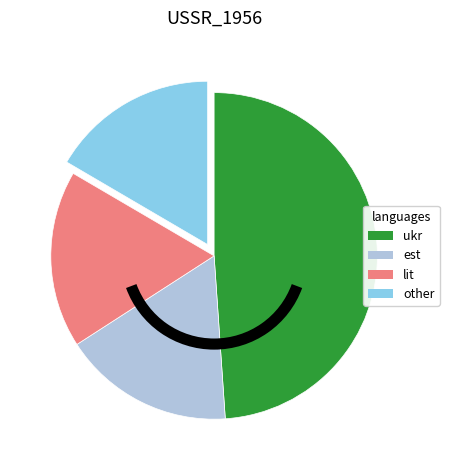

Is there any slice that represents more than half of the pie?

No